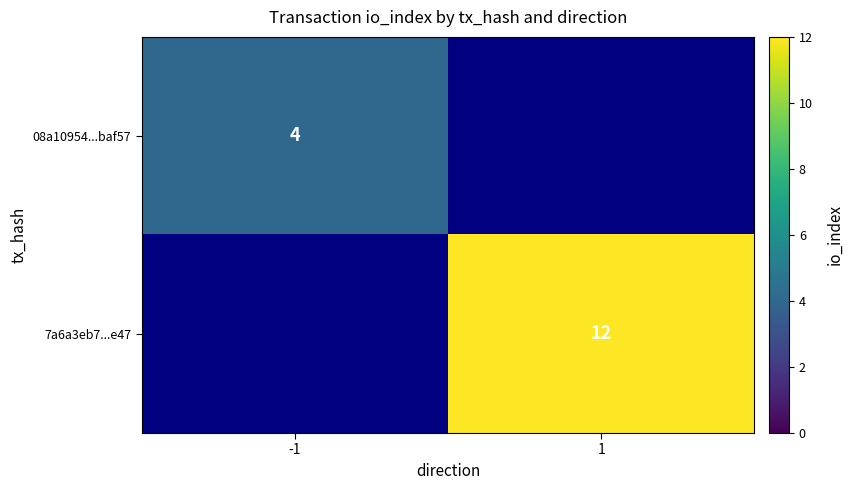

How many categories are shown in the chart?

2